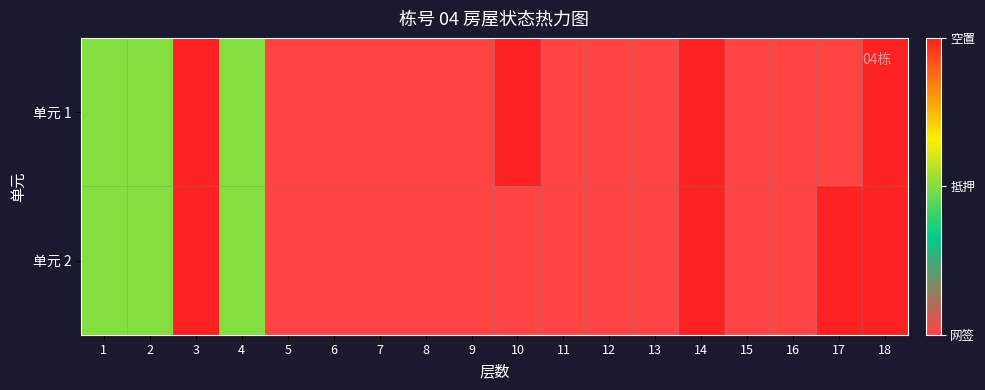

At which category does the chart reach its peak across all series?

3